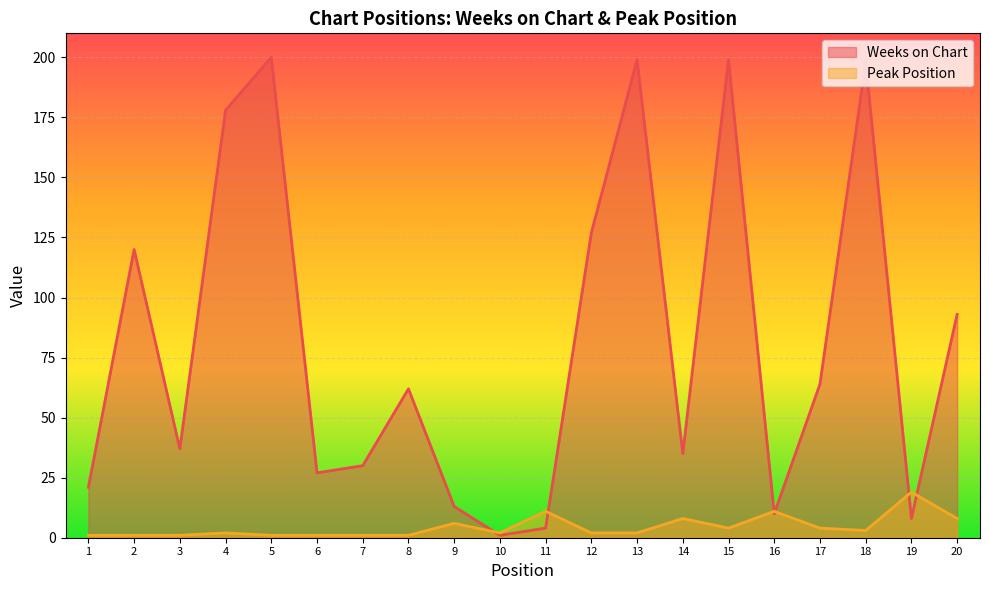

List the series in order of their peak value, highest first.

Weeks on Chart, Peak Position